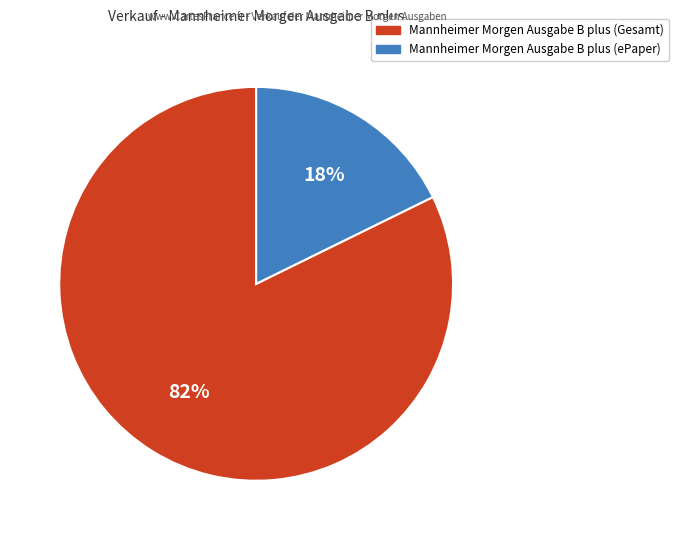

To the nearest percent, what percentage of the pie is Mannheimer Morgen Ausgabe B plus (Gesamt)?

82%